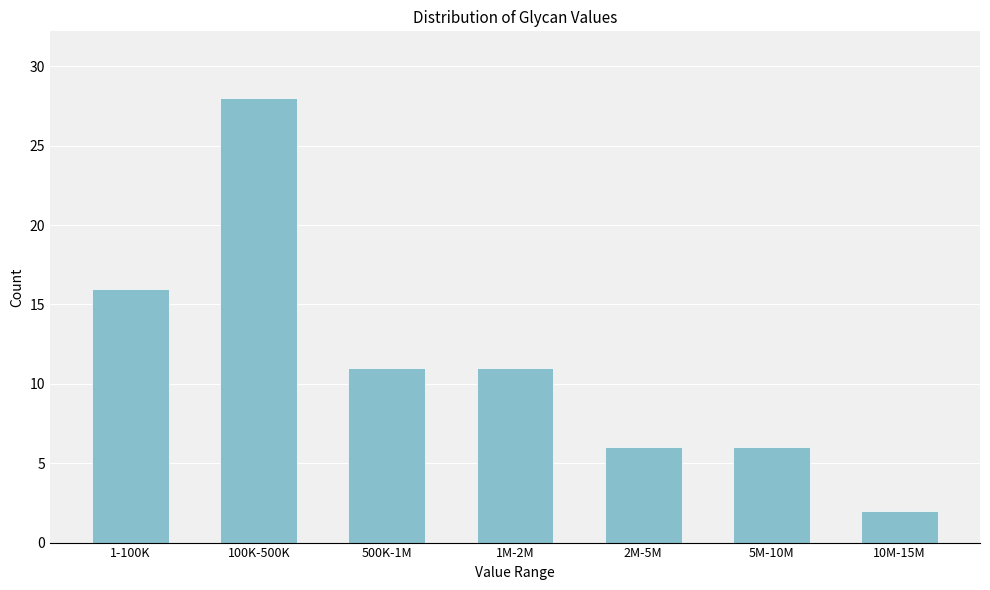

Reading right to left, transcribe all the data shown in this chart.

10M-15M=2	5M-10M=6	2M-5M=6	1M-2M=11	500K-1M=11	100K-500K=28	1-100K=16